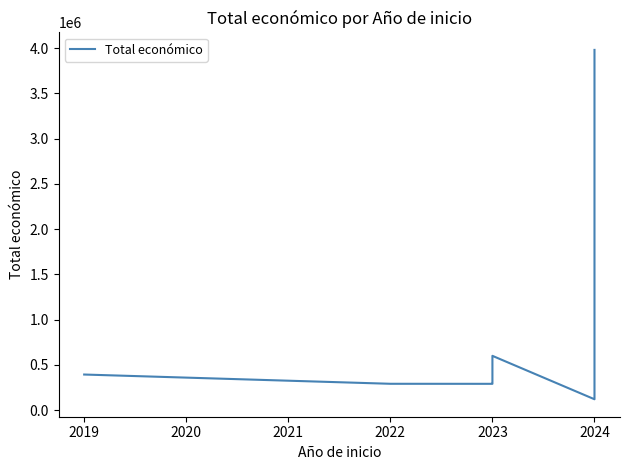

What is the minimum value shown in the chart?

120000